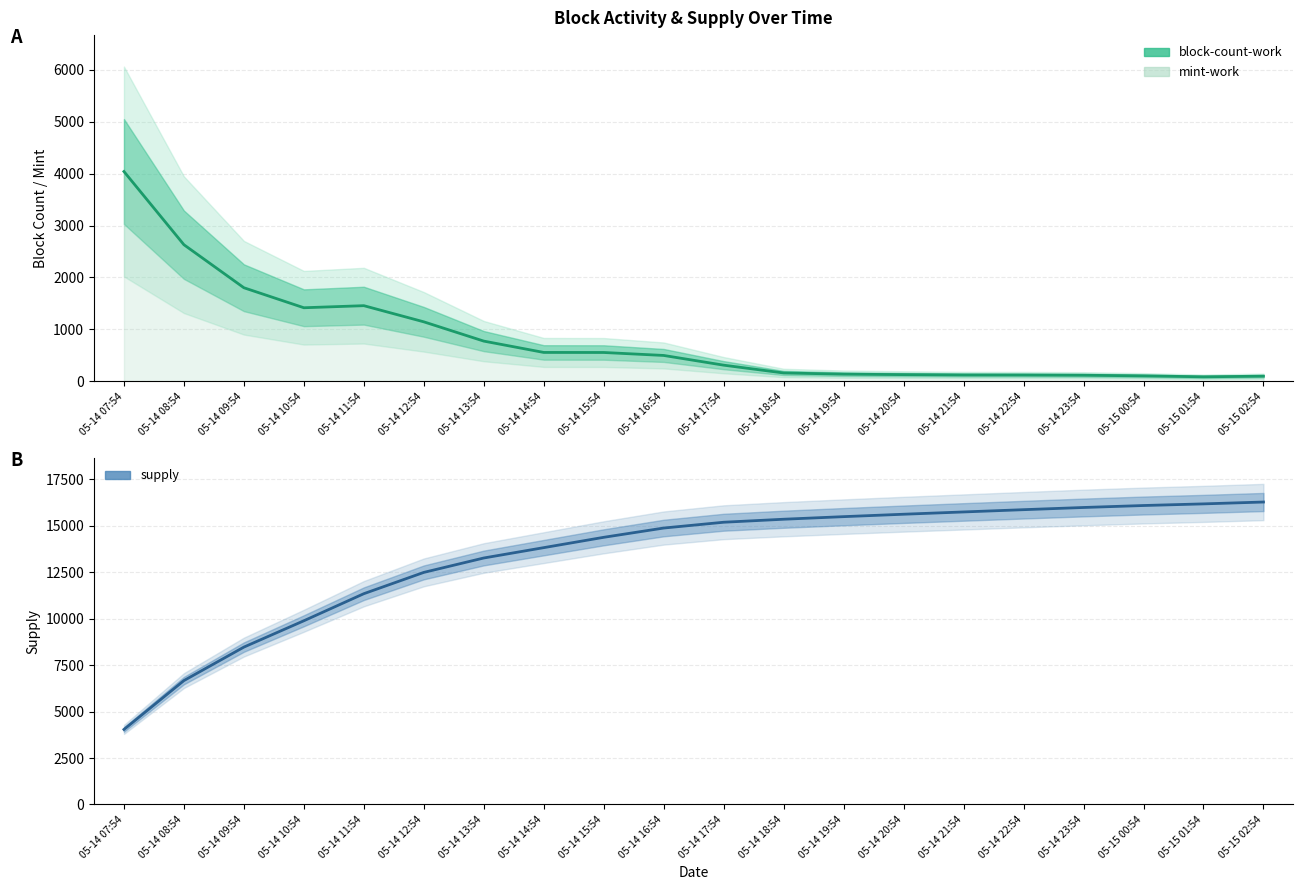

Rank the categories by block-count-work value from highest to lowest.

05-14 07:54, 05-14 08:54, 05-14 09:54, 05-14 11:54, 05-14 10:54, 05-14 12:54, 05-14 13:54, 05-14 14:54, 05-14 15:54, 05-14 16:54, 05-14 17:54, 05-14 18:54, 05-14 19:54, 05-14 20:54, 05-14 21:54, 05-14 22:54, 05-14 23:54, 05-15 00:54, 05-15 02:54, 05-15 01:54